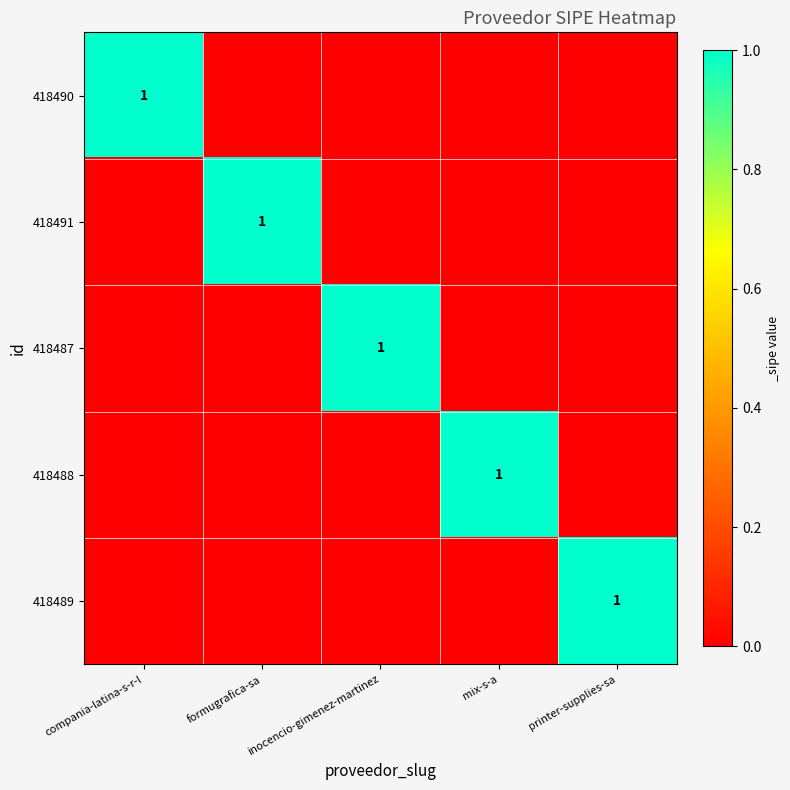

True or false: 418489 has a value of 1 at printer-supplies-sa.

True